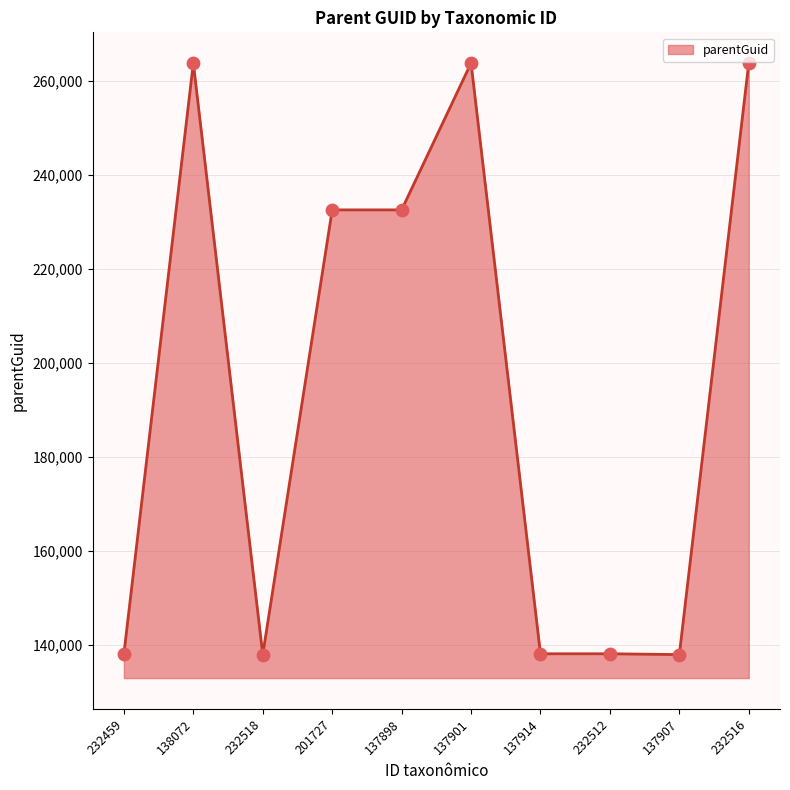

Between 137914 and 137901, which is larger?

137901